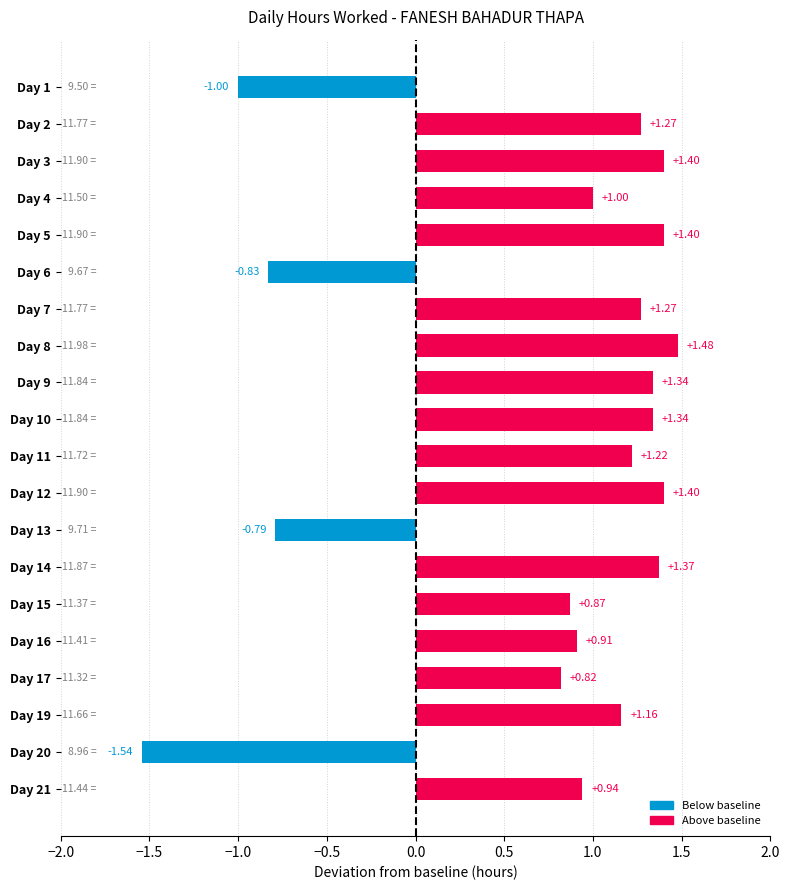

Which has a higher value, Day 2 or Day 6?

Day 2